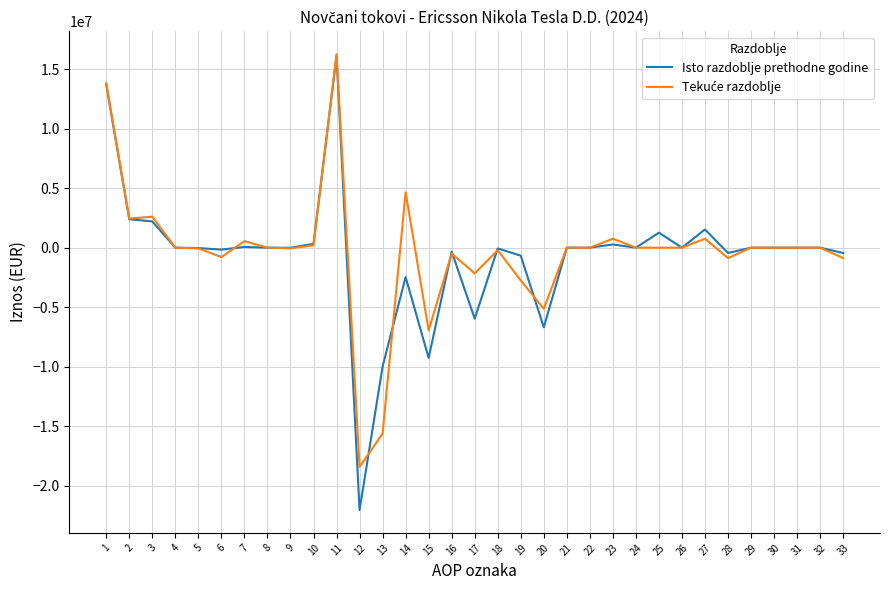

Which series has the widest spread of values?

Isto razdoblje prethodne godine